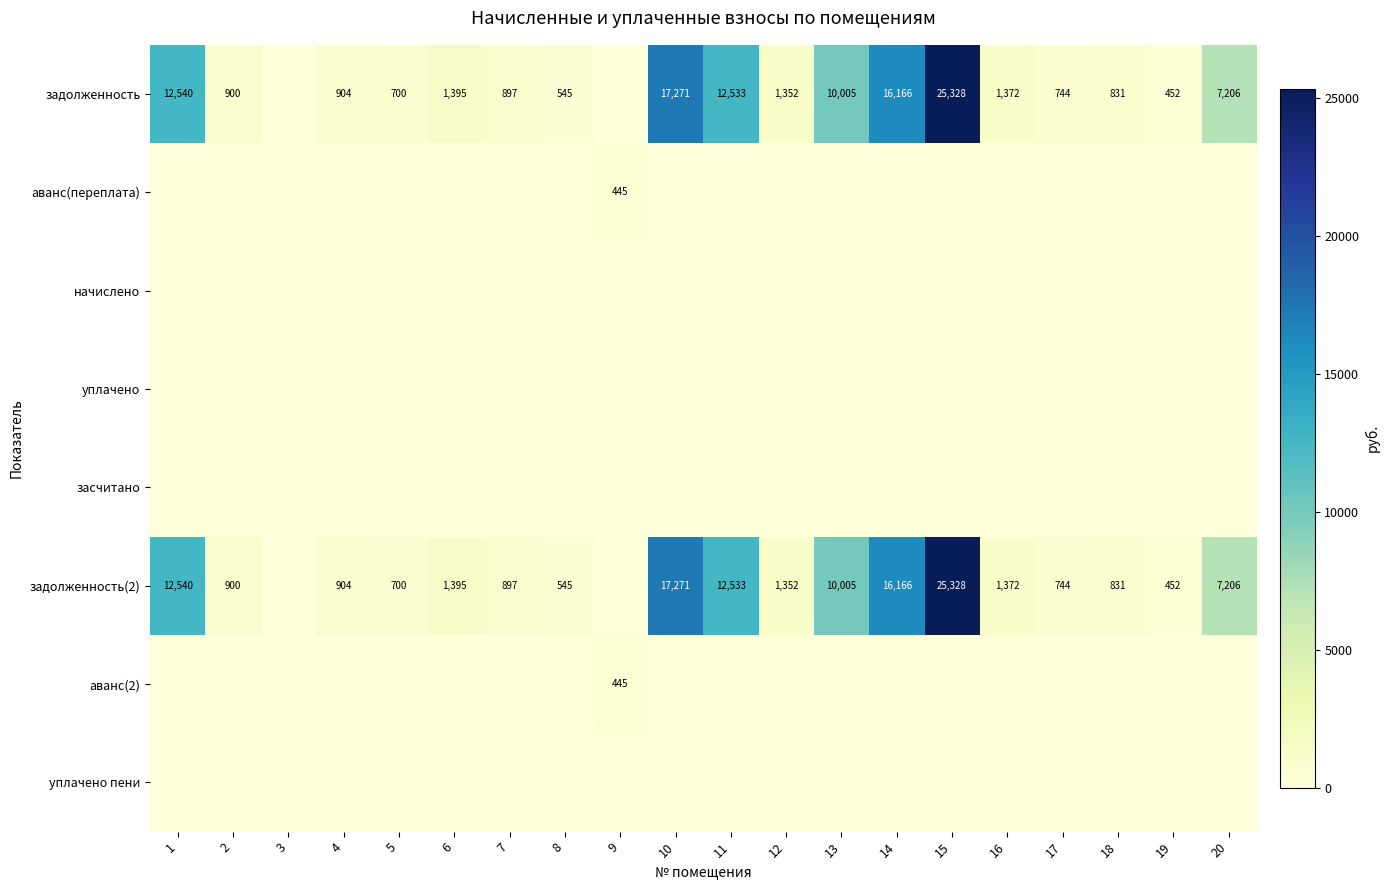

True or false: задолженность(2) has a value of 6669 at 14.

False